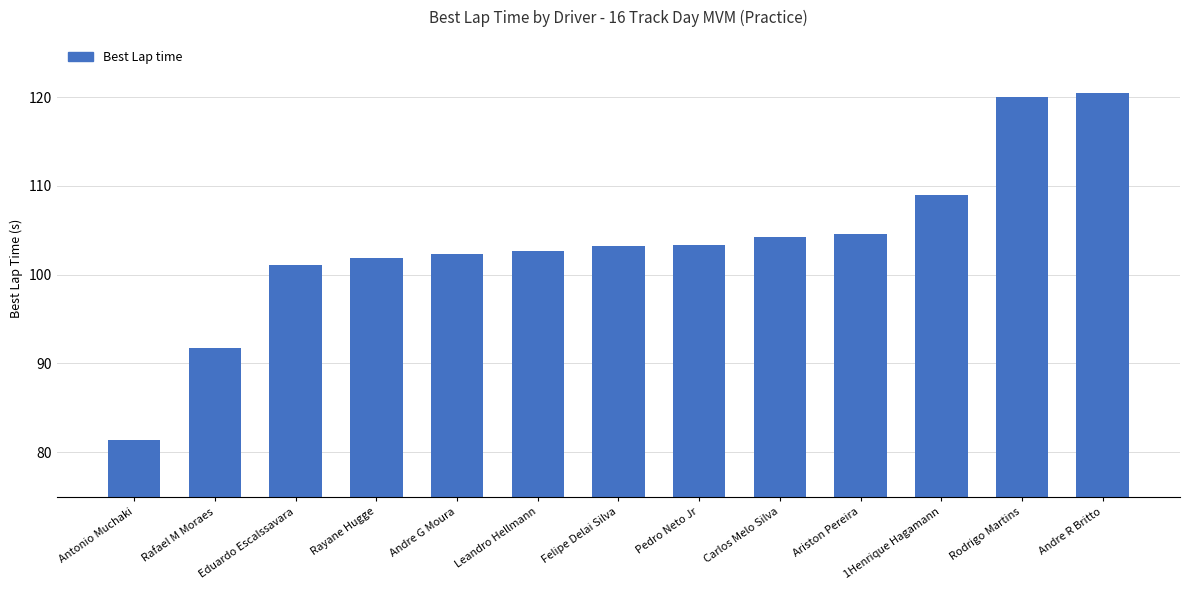

What is the ratio of the value at Pedro Neto Jr to the value at Eduardo Escalssavara?

1.0